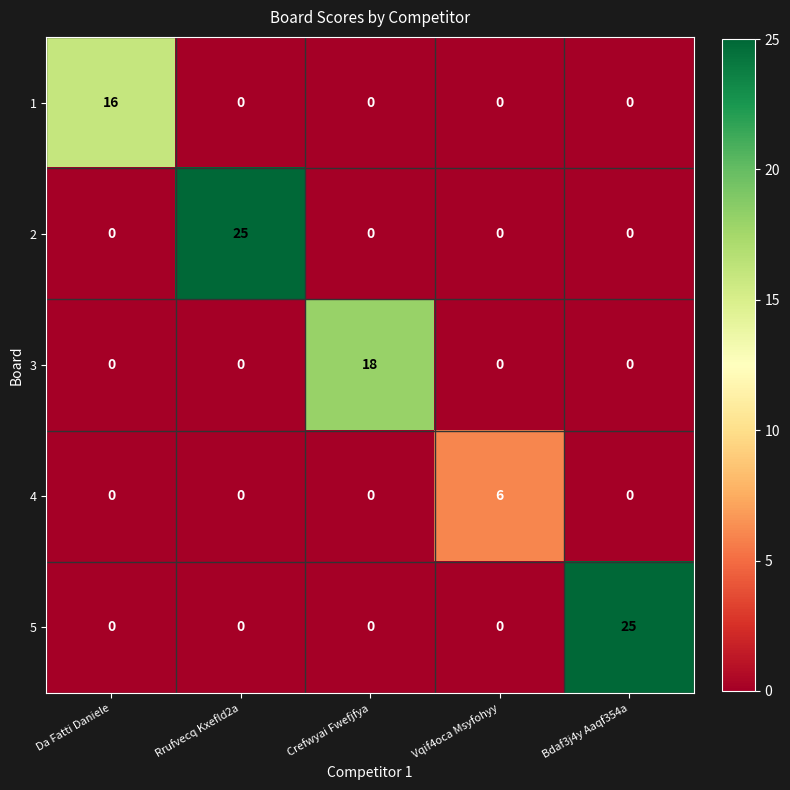

What is the total value across all series at Vqif4oca Msyfohyy?

6